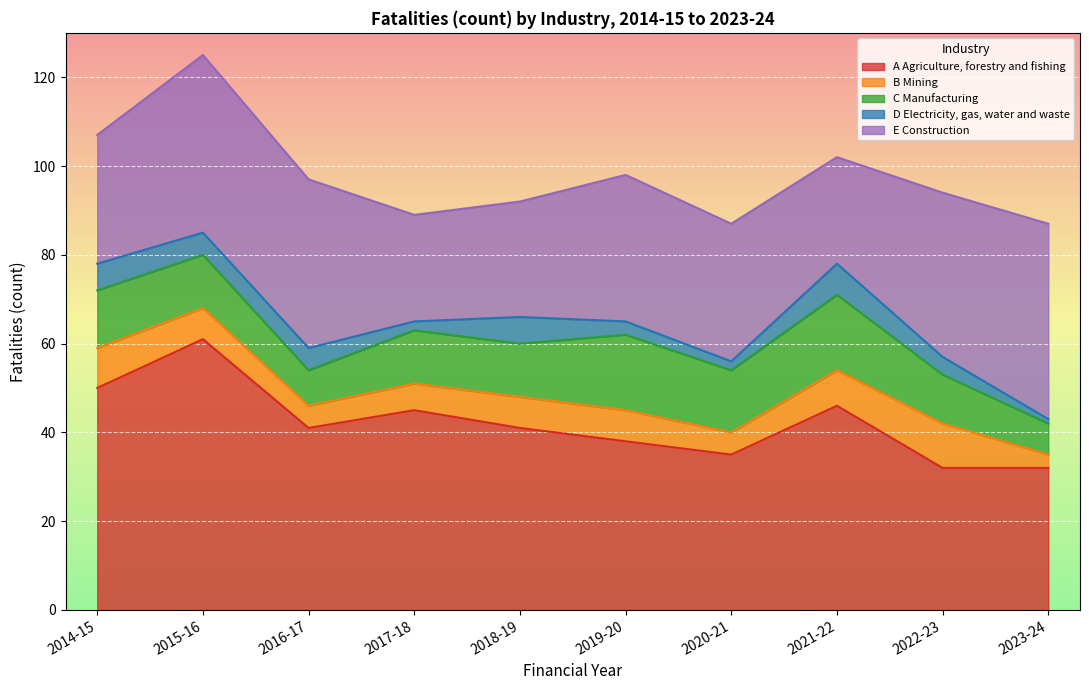

What position from the left is 2020-21?

7